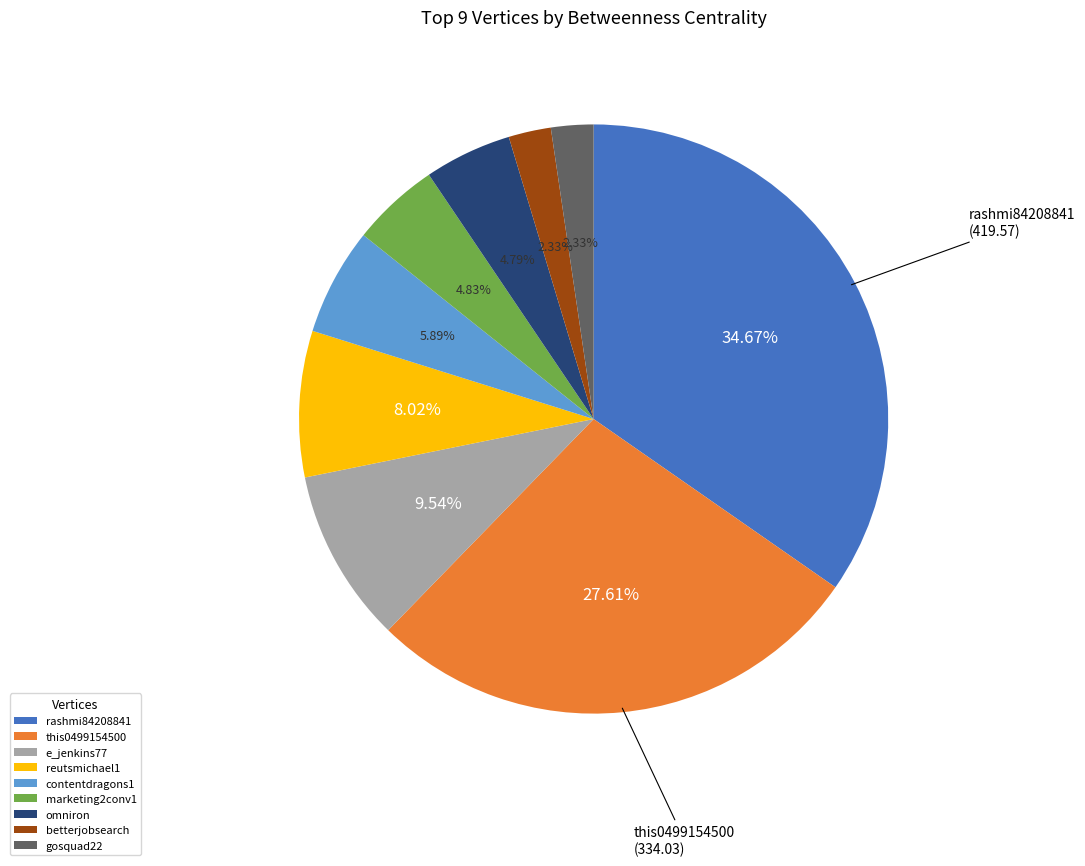

Is there a majority slice in this chart?

No